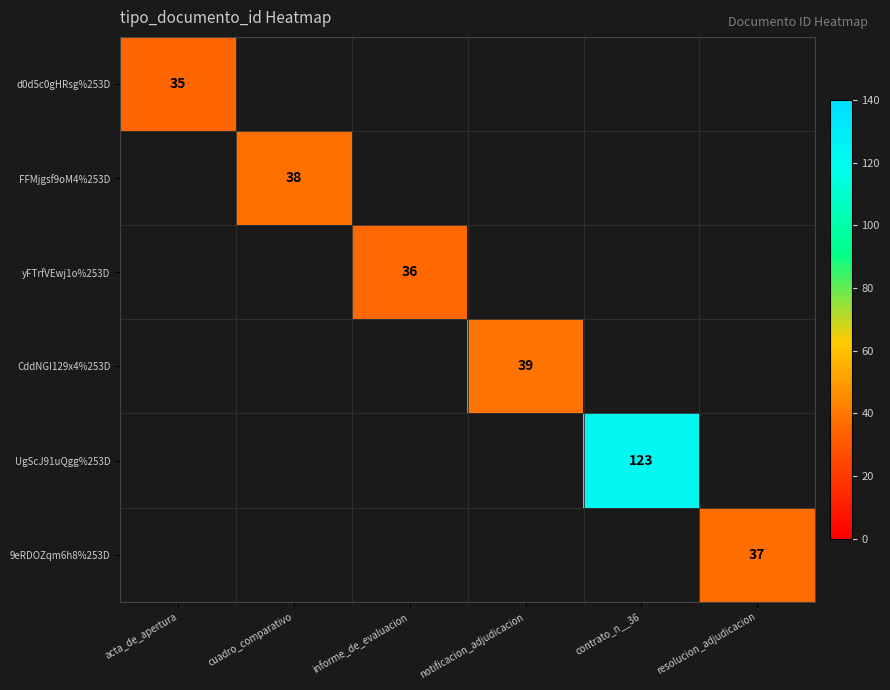

At how many categories does at least one series exceed 70?

1